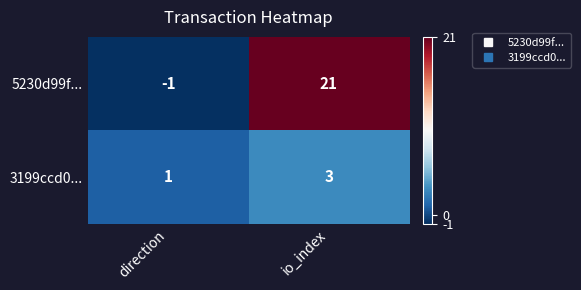

Rank the series by their average value, from lowest to highest.

3199ccd0..., 5230d99f...